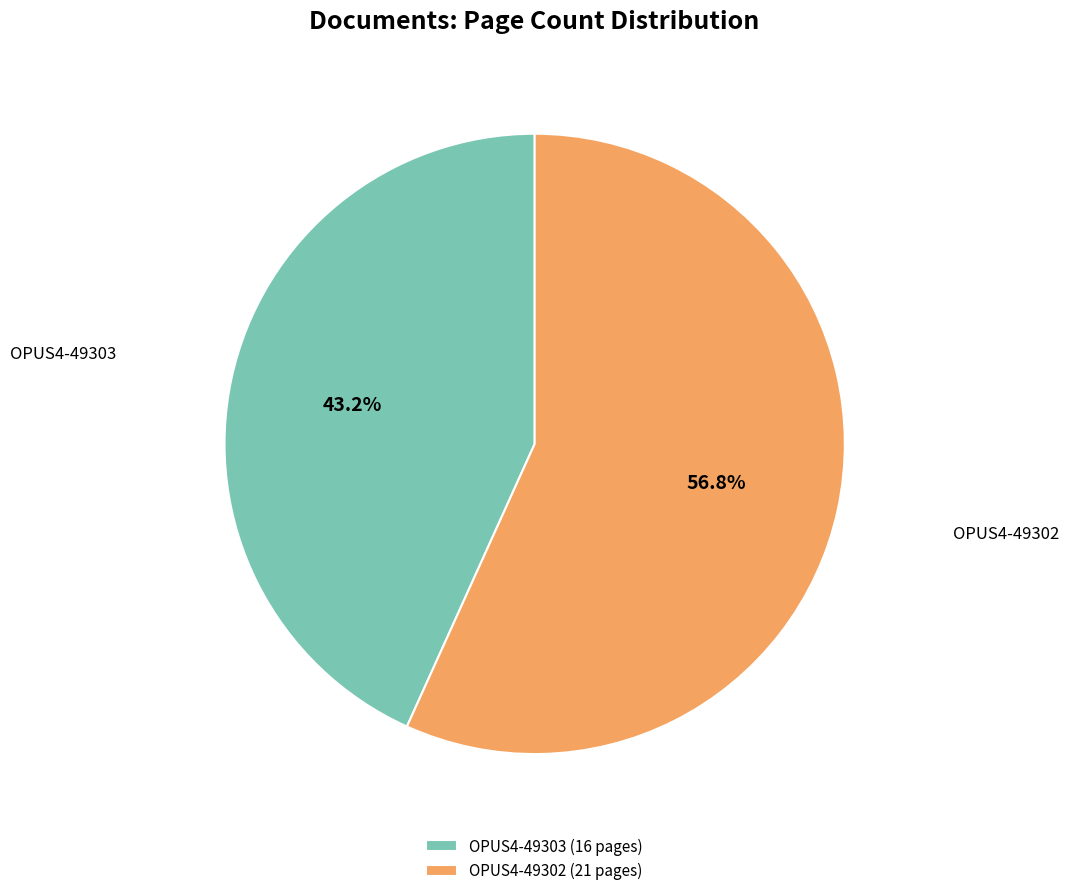

How much of the chart is everything except OPUS4-49303?

56.8%